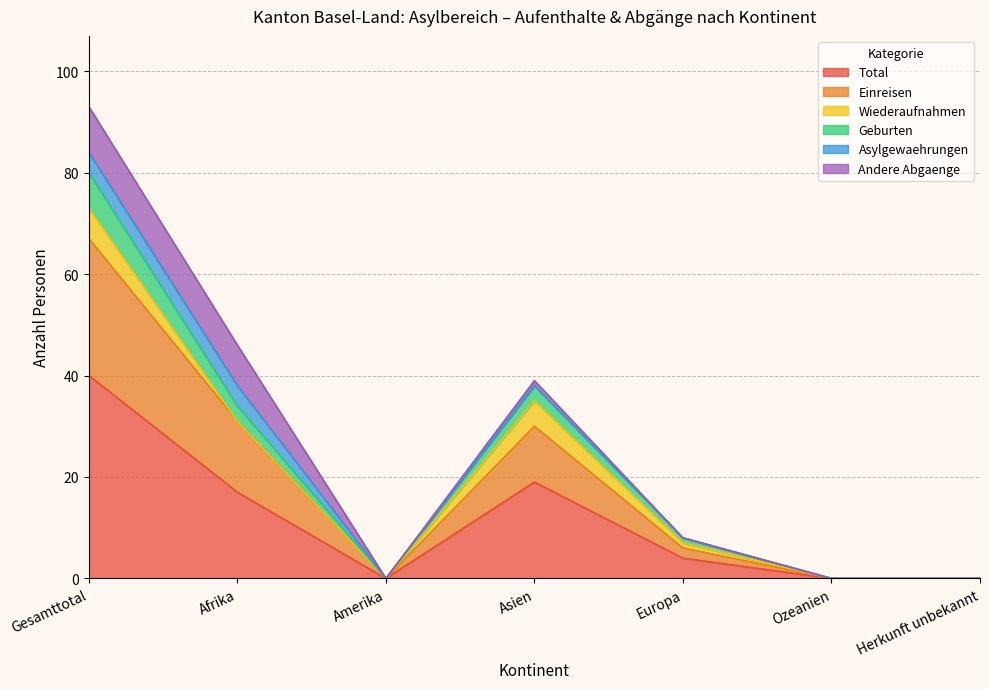

What is the highest value of the Total series?

40